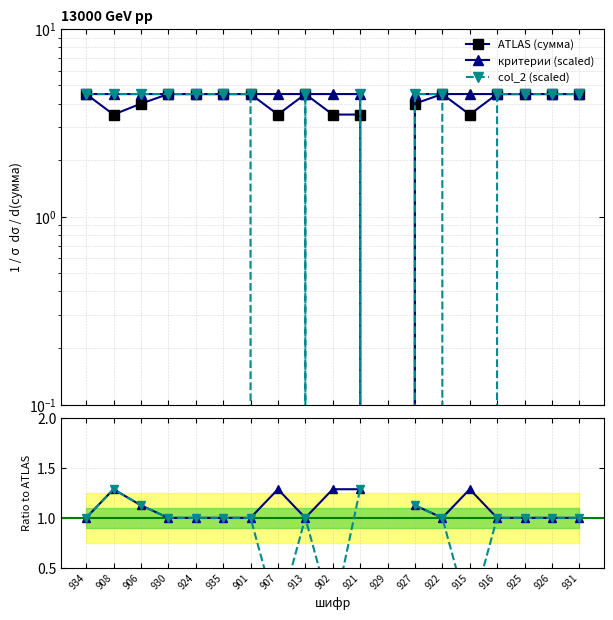

Reading right to left, list all the values displayed in this chart.

сумма: 931=4.5	926=4.5	925=4.5	916=4.5	915=3.5	922=4.5	927=4.0	929=0.0	921=3.5	902=3.5	913=4.5	907=3.5	901=4.5	935=4.5	924=4.5	930=4.5	906=4.0	908=3.5	934=4.5
критерии: 931=4.5	926=4.5	925=4.5	916=4.5	915=4.5	922=4.5	927=4.5	929=0.0	921=4.5	902=4.5	913=4.5	907=4.5	901=4.5	935=4.5	924=4.5	930=4.5	906=4.5	908=4.5	934=4.5
col_2: 931=4.5	926=4.5	925=4.5	916=4.5	915=0.0	922=4.5	927=4.5	929=0.0	921=4.5	902=0.0	913=4.5	907=0.0	901=4.5	935=4.5	924=4.5	930=4.5	906=4.5	908=4.5	934=4.5